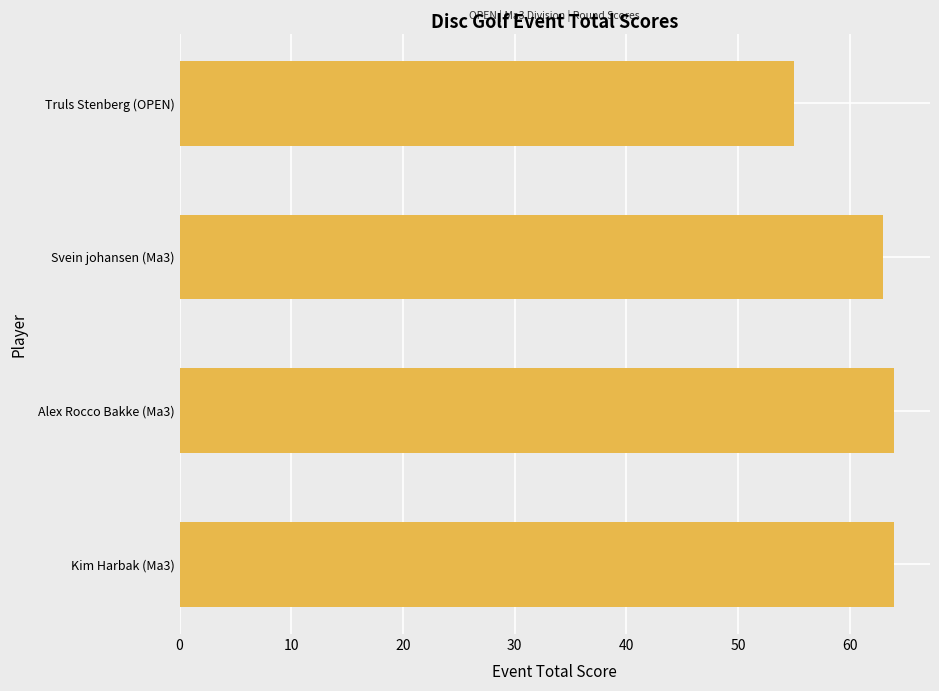

What is the approximate value at Svein johansen (Ma3)?

63